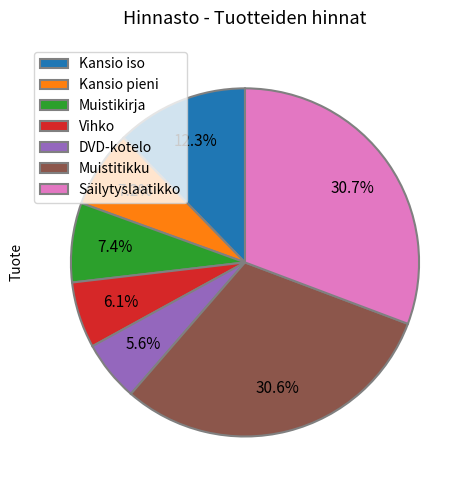

What percentage is the Kansio iso slice, to the nearest percent?

12%